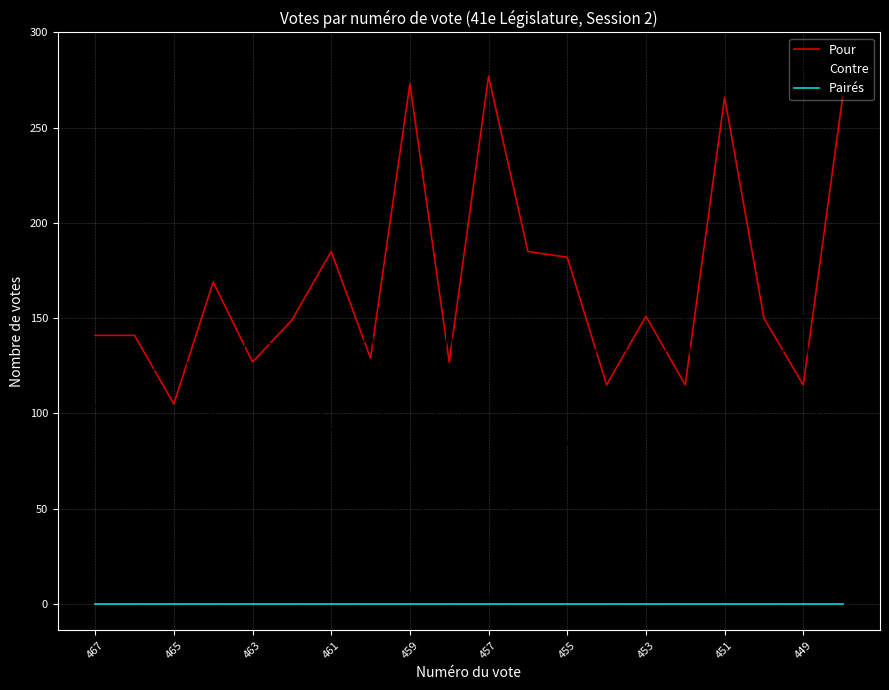

Which series has the widest spread of values?

Pour